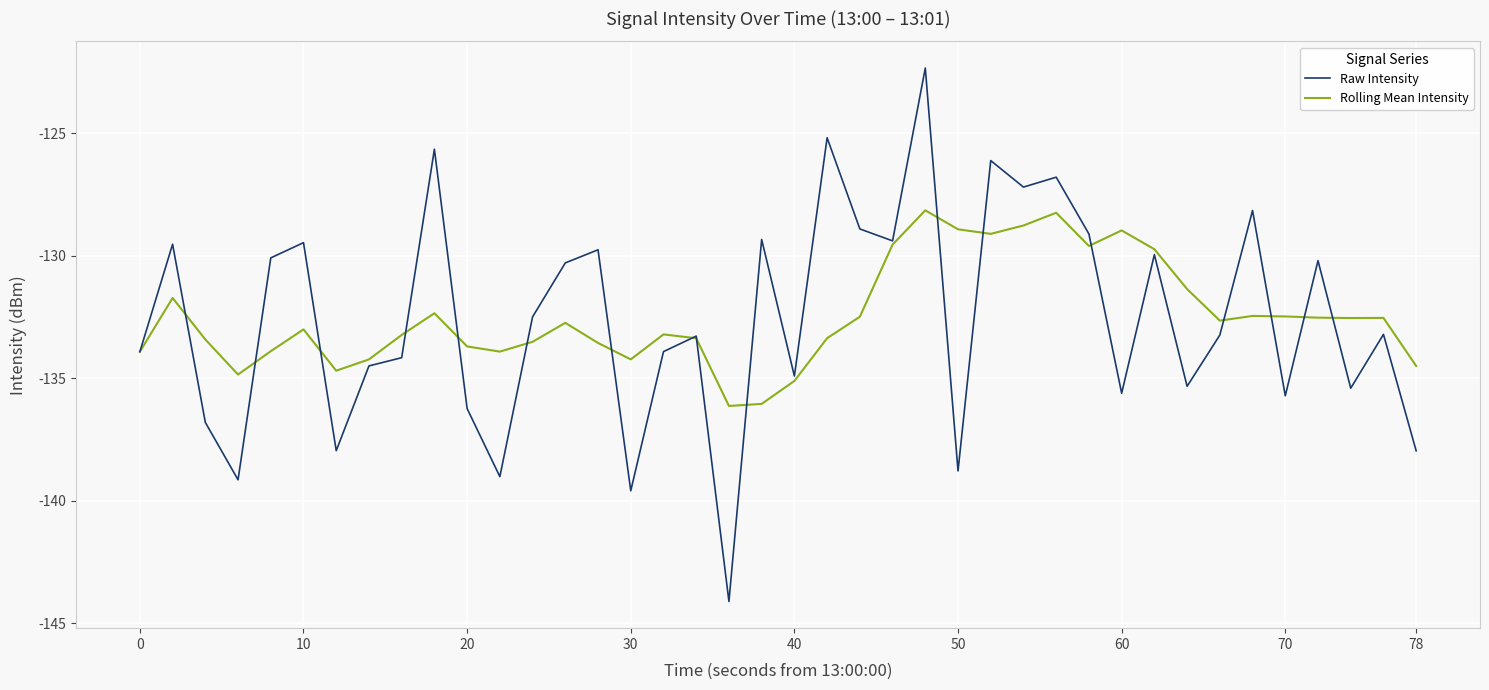

Rank the series by their maximum value, from highest to lowest.

Raw Intensity, Rolling Mean Intensity